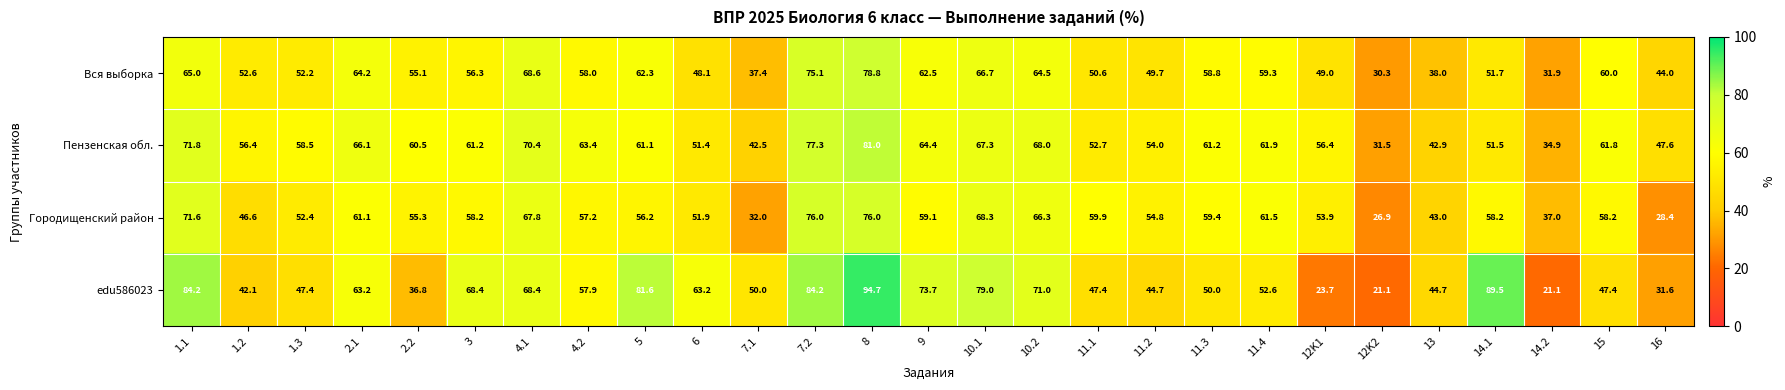

What is the maximum value shown in the chart?

94.7